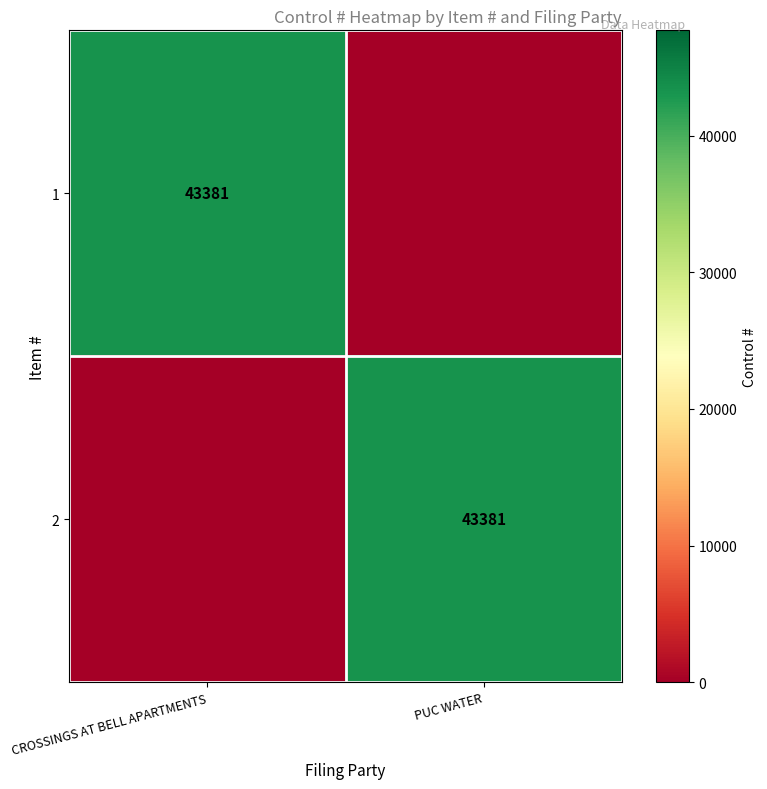

How many categories are shown in the chart?

2